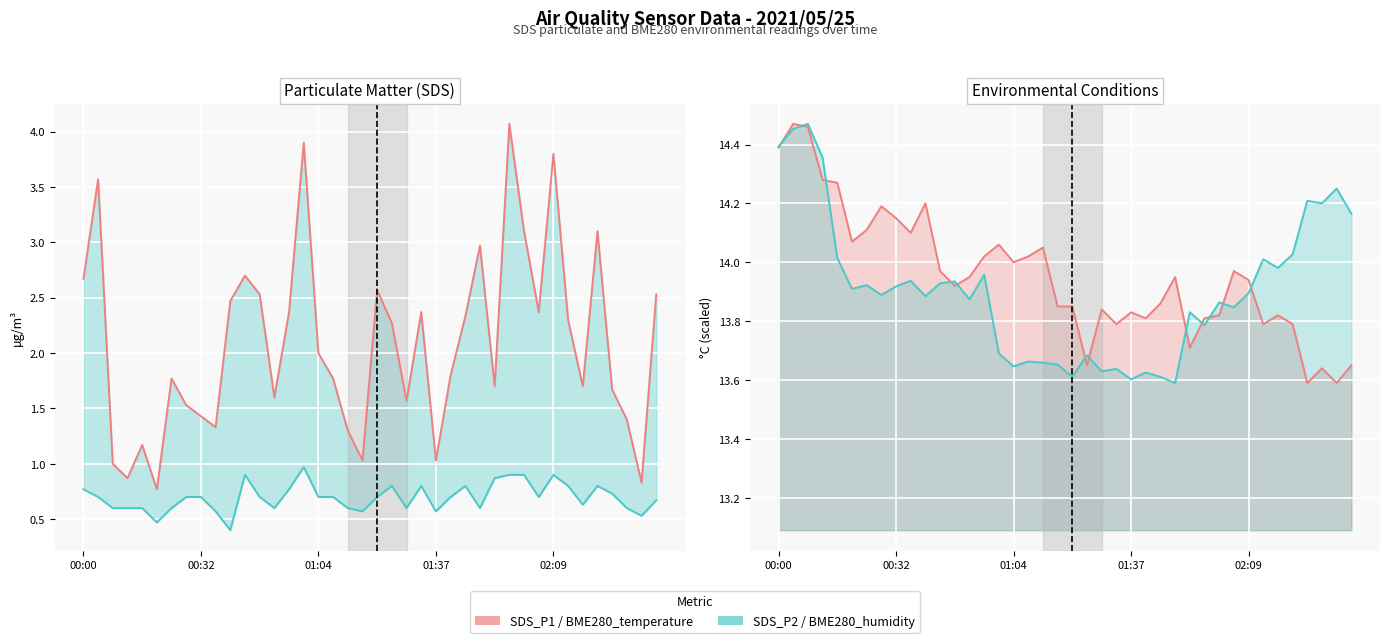

What is the value of the BME280_humidity point at the 6th from the left?

13.9